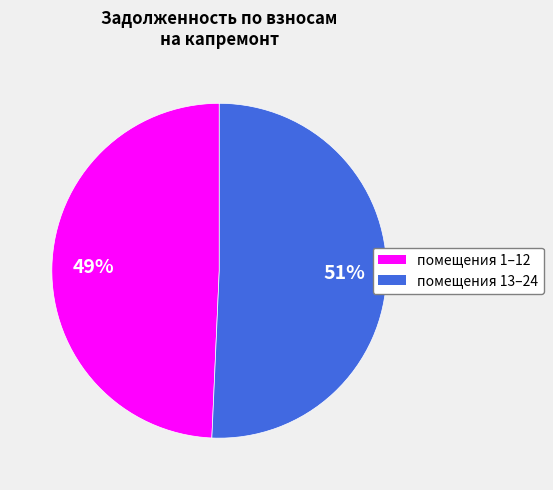

Approximately how many times larger is the value at помещения 1–12 compared to помещения 13–24?

1.0